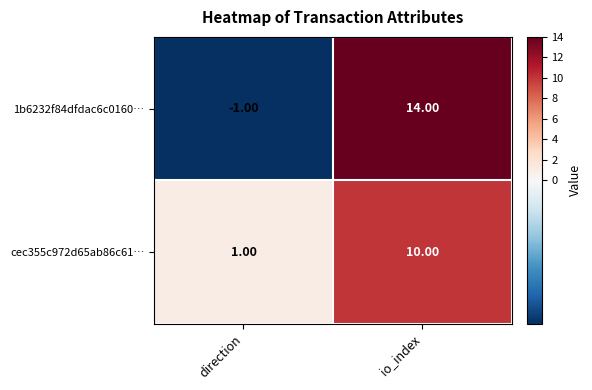

Which series has the largest total across all categories?

1b6232f84dfdac6c0160…